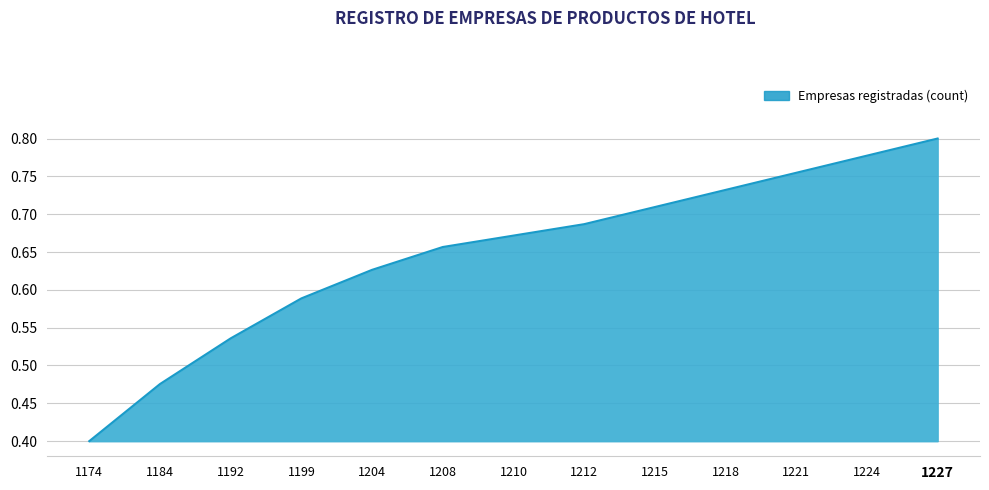

The value at 1215 is 0.2. True or false?

False